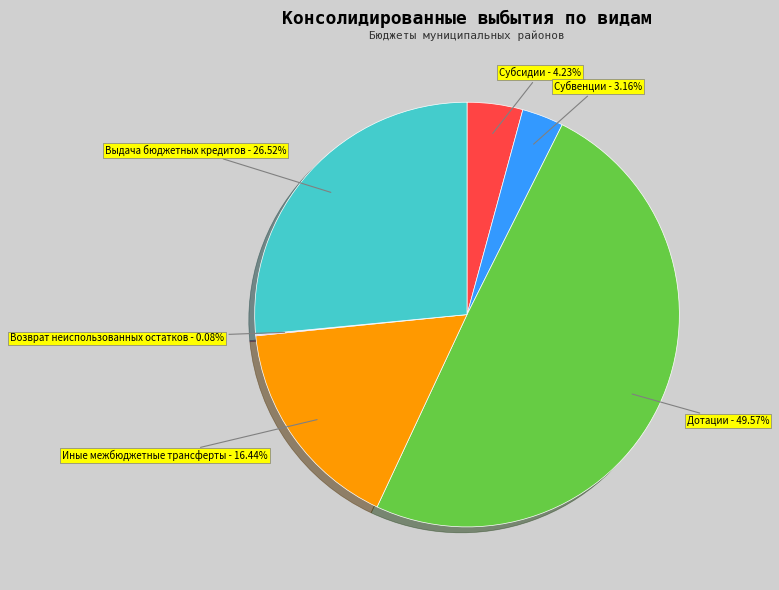

What percentage do Дотации and Выдача бюджетных кредитов together represent?

76.1%